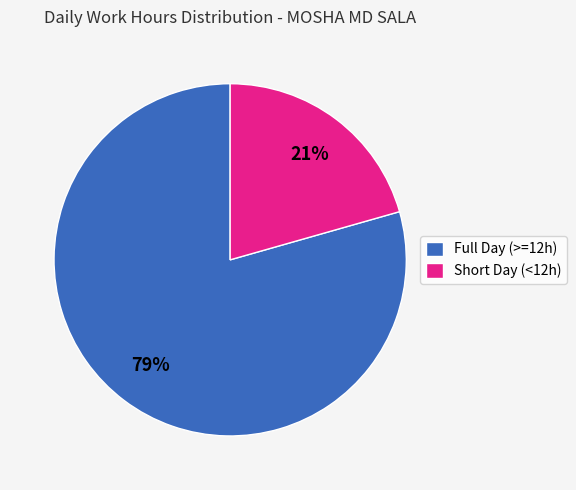

What percentage is the Full Day (>=12h) slice, to the nearest percent?

79%